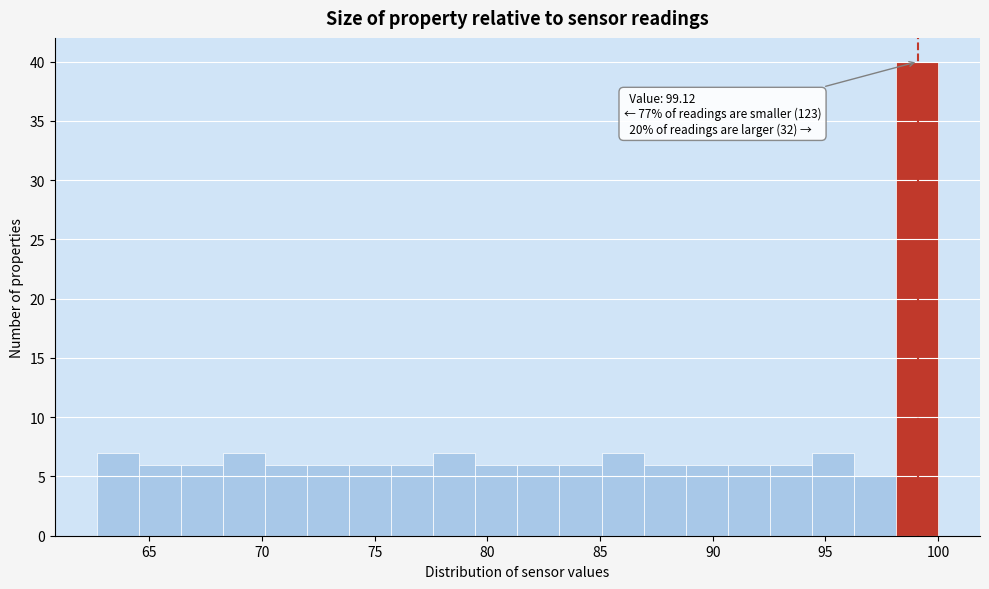

Around what value on the x-axis is the tallest bar? Give the approximate position of its centre, as read against the axis.

99.0